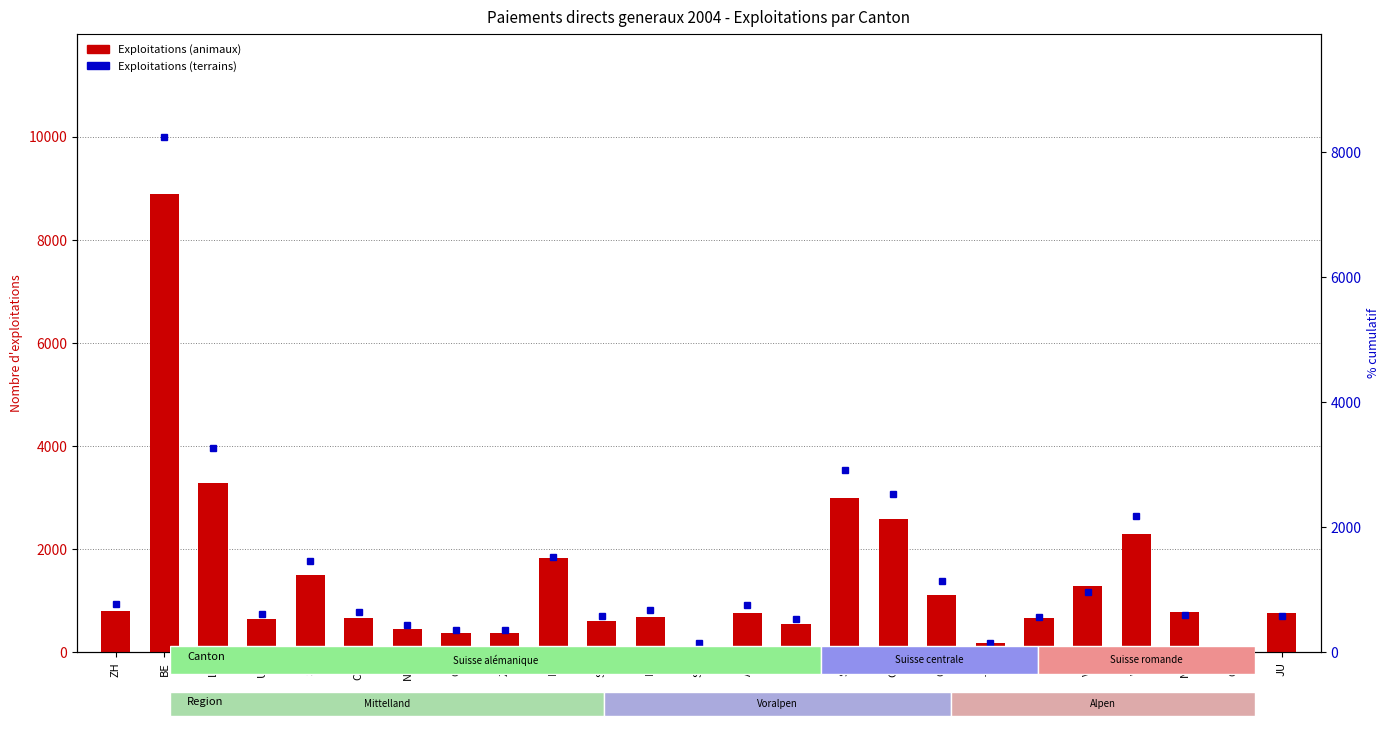

What is the average value of the Exploitations (animaux) series?

1369